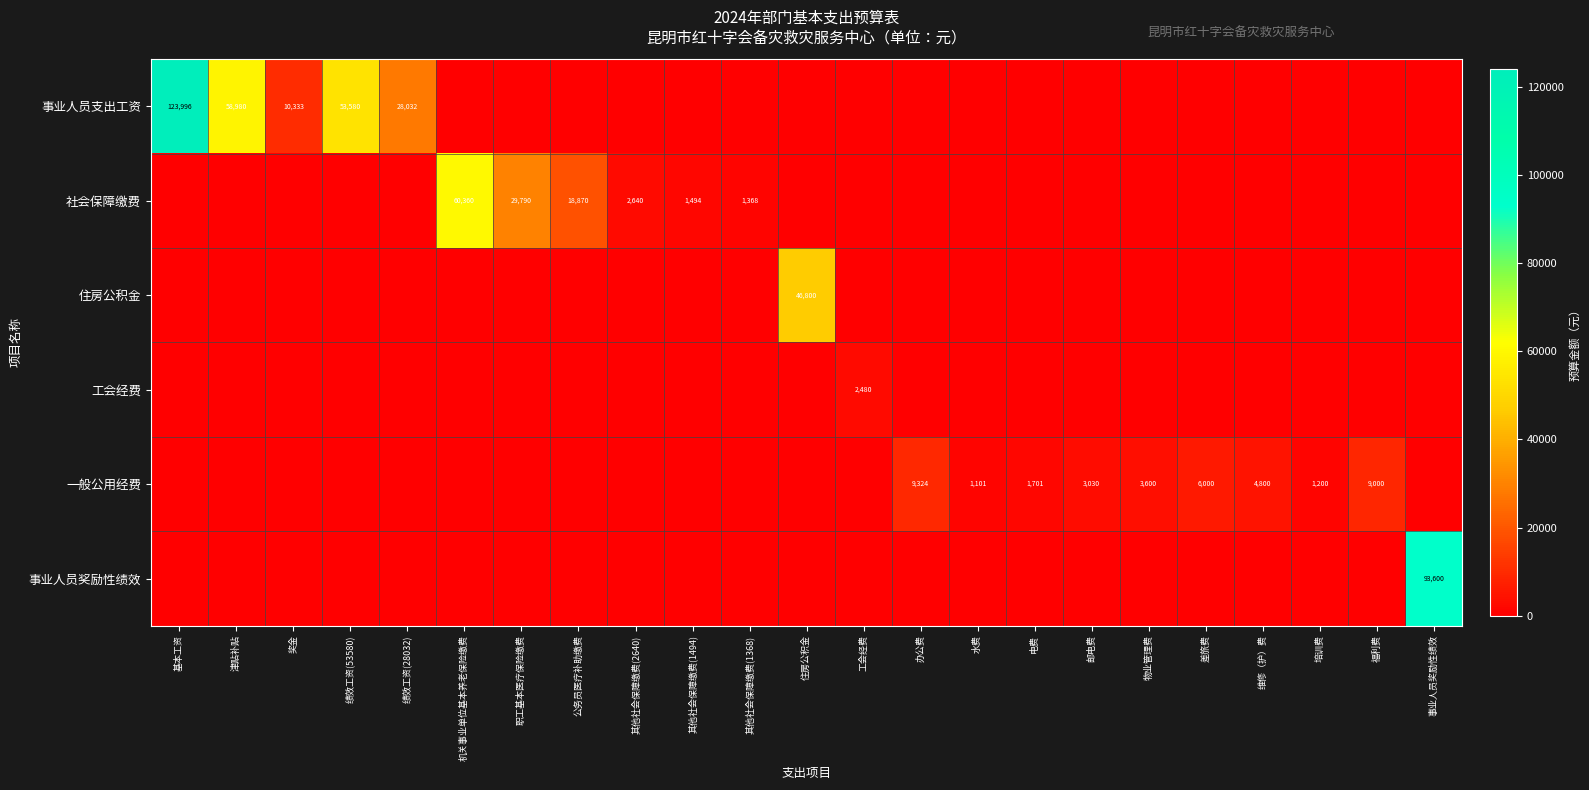

The value of 社会保障缴费 at 机关事业单位基本养老保险缴费 is 60360. True or false?

True